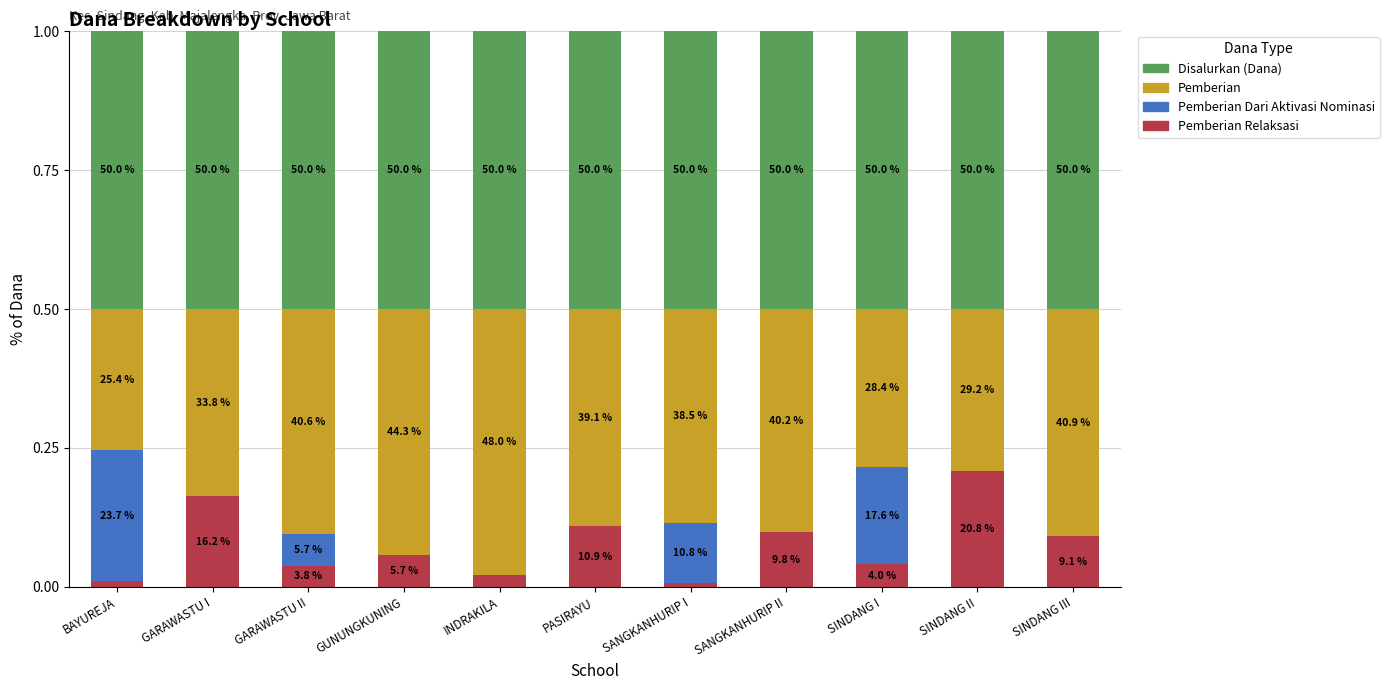

What are all the series names shown in the legend?

Disalurkan (Dana), Pemberian, Pemberian Dari Aktivasi Nominasi, Pemberian Relaksasi